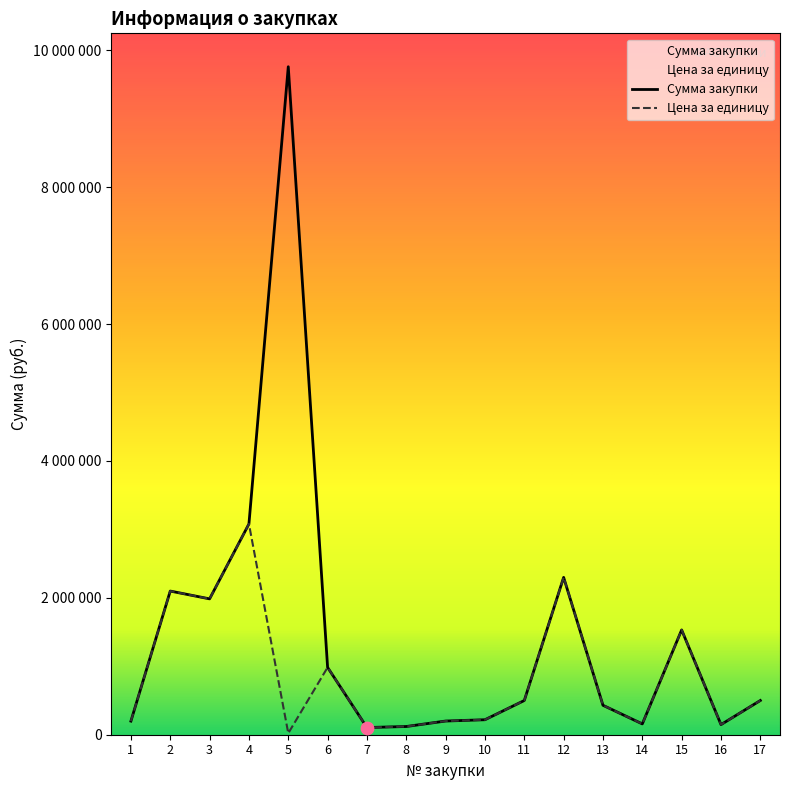

Is the value of Сумма закупки at 5 greater than the value of Цена за единицу at 8?

Yes